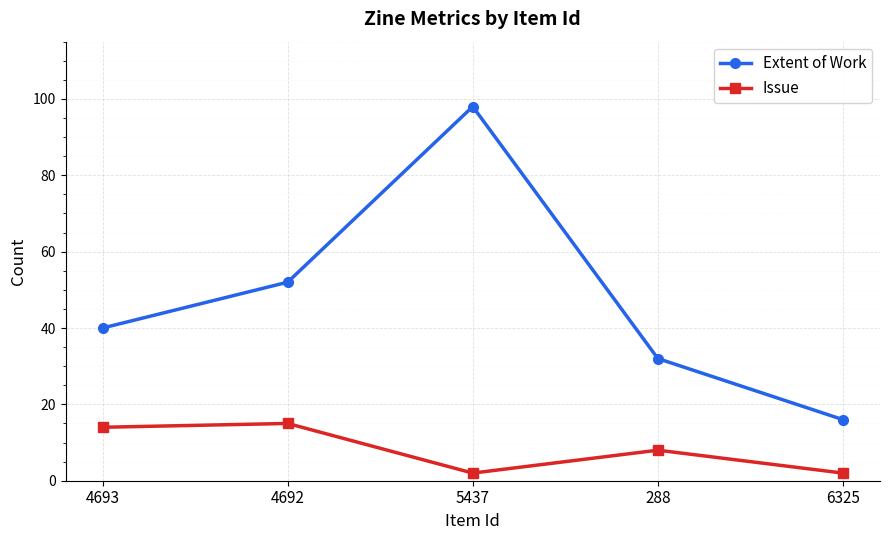

The value of Extent of Work at 288 is 32. True or false?

True